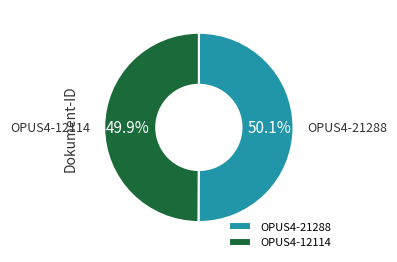

What is the ratio of the value at OPUS4-12114 to the value at OPUS4-21288?

1.0